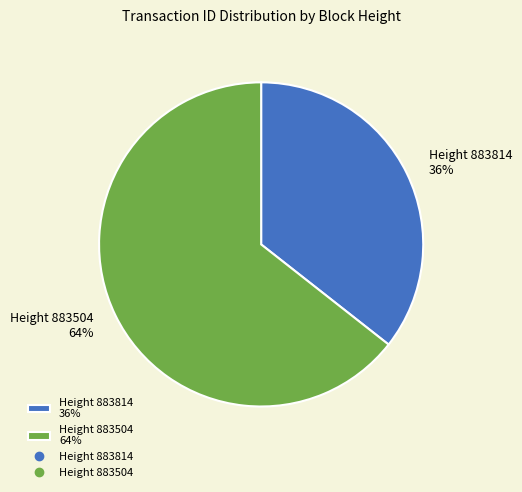

Is it true that Height 883814 36% is 36% of the pie?

True